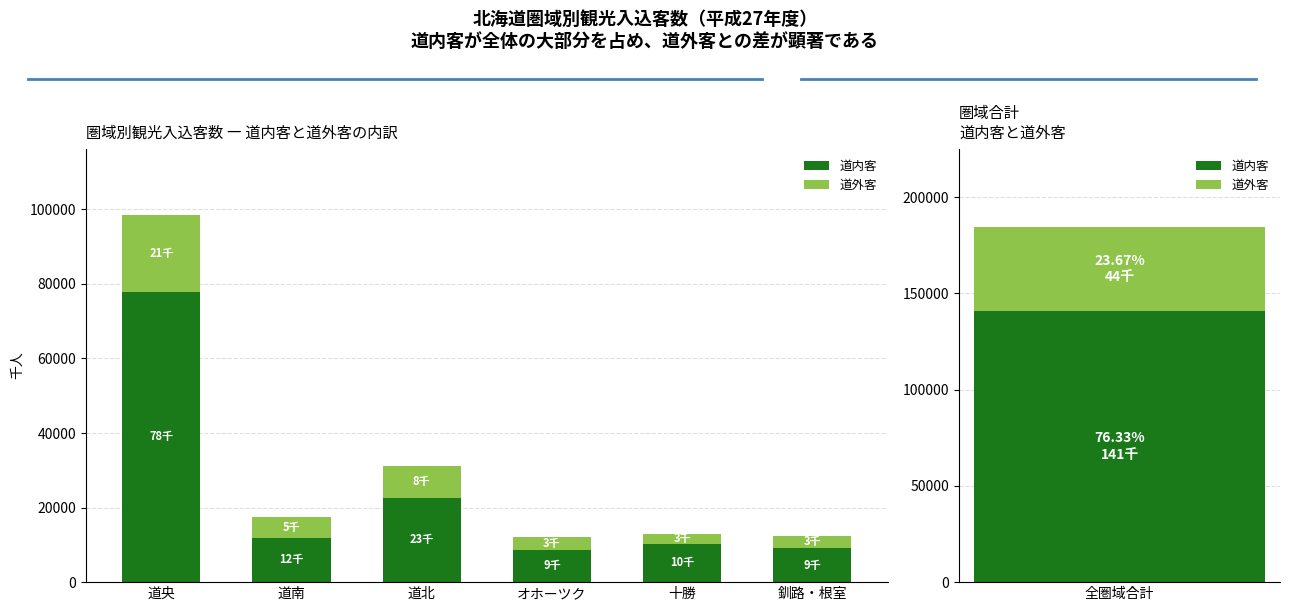

How many bars are there in each group?

2